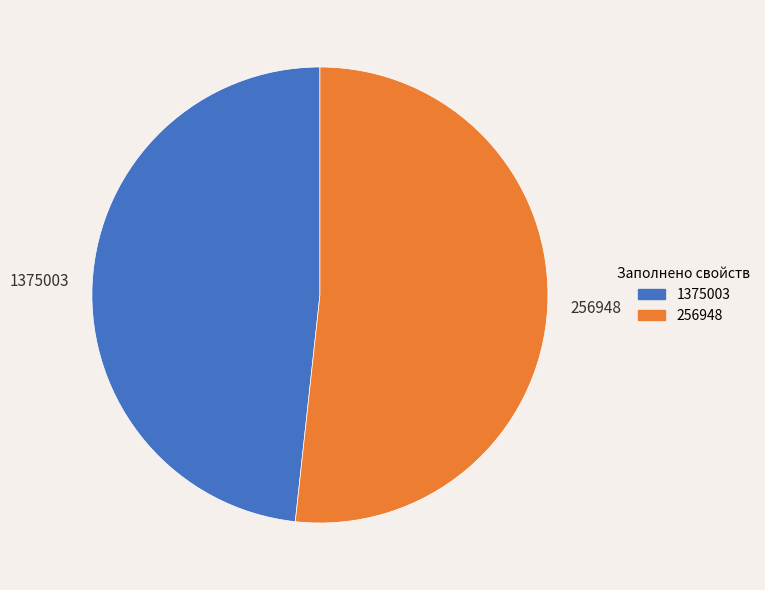

Does any single category account for the majority?

Yes